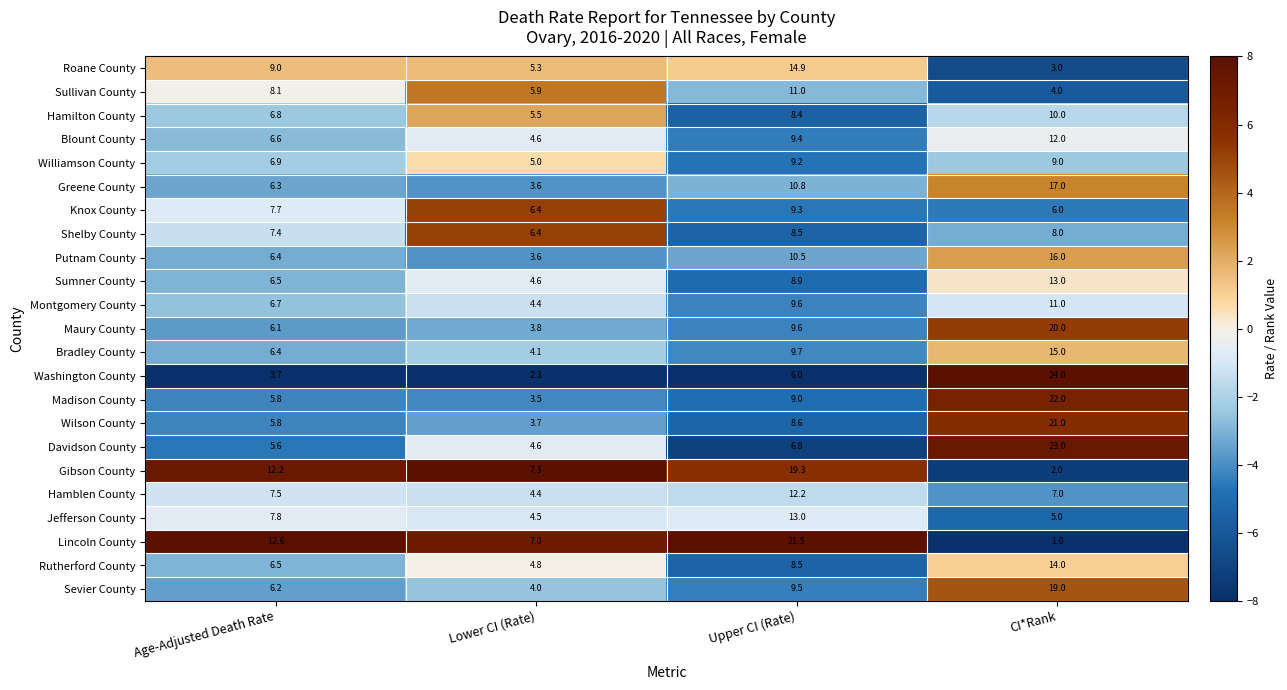

At which category is the sum across all series the highest?

CI*Rank